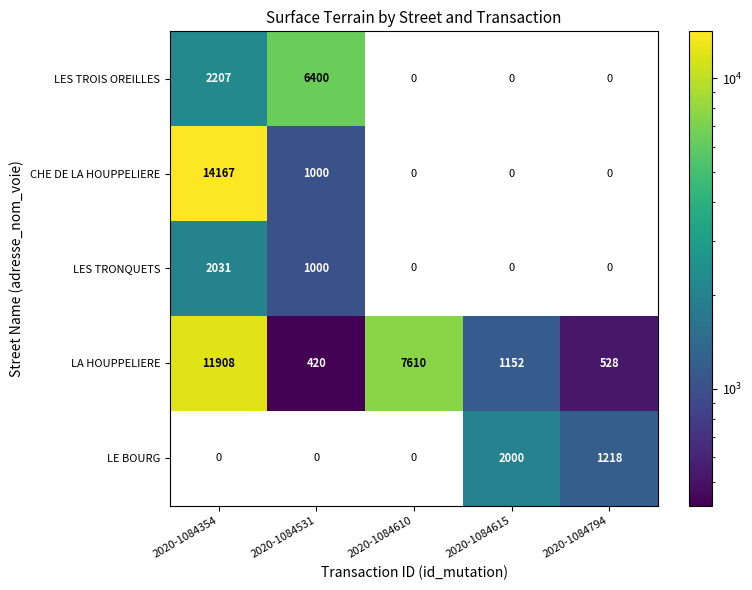

At which label is LA HOUPPELIERE closest to 6164?

2020-1084610